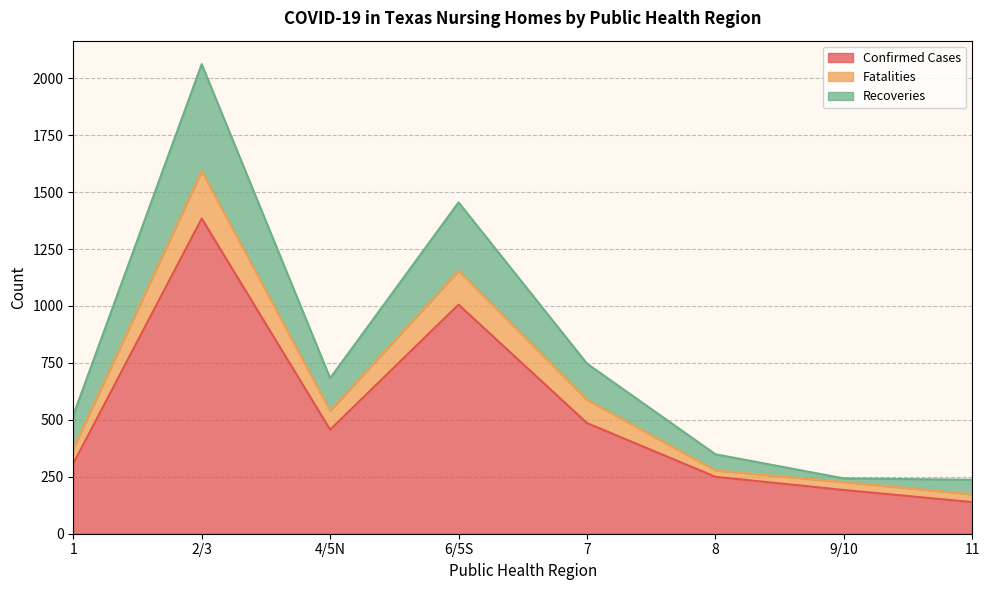

What is the minimum value for Confirmed Cases?

139